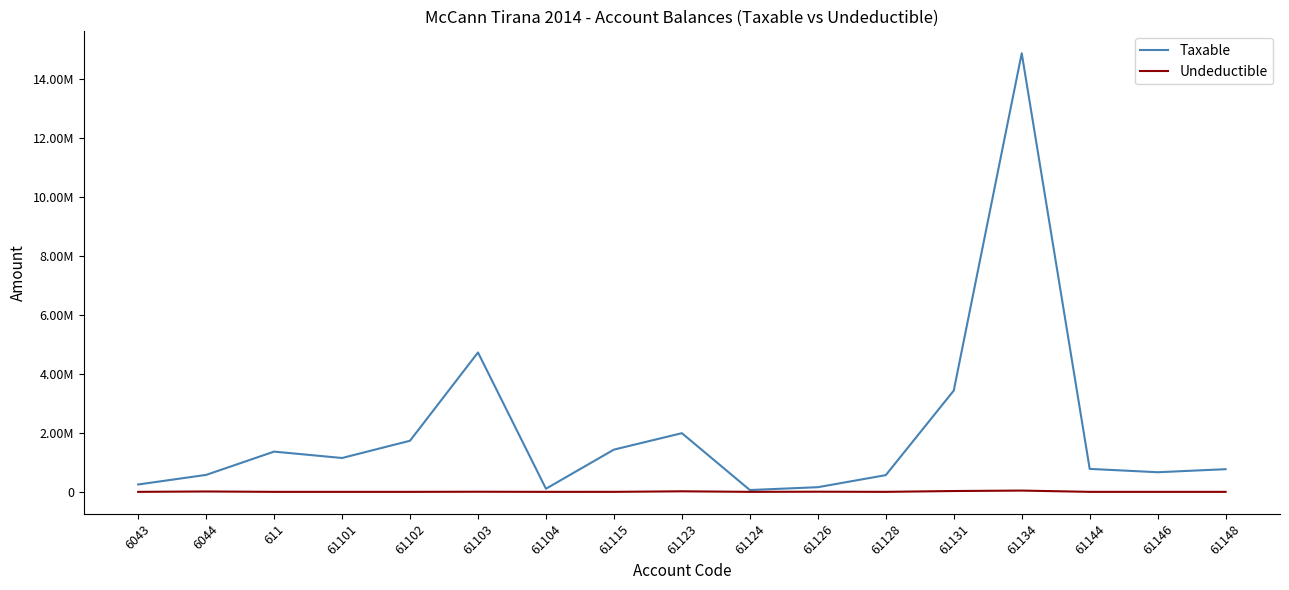

What is the greatest value displayed?

14887859.8